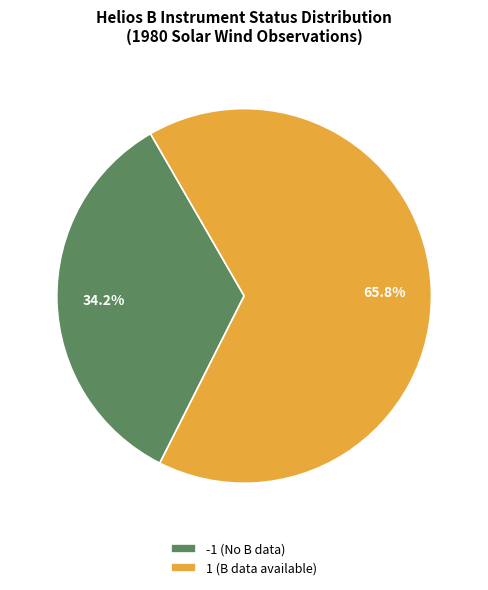

Does -1 (No B data) account for over 50% of the chart?

No